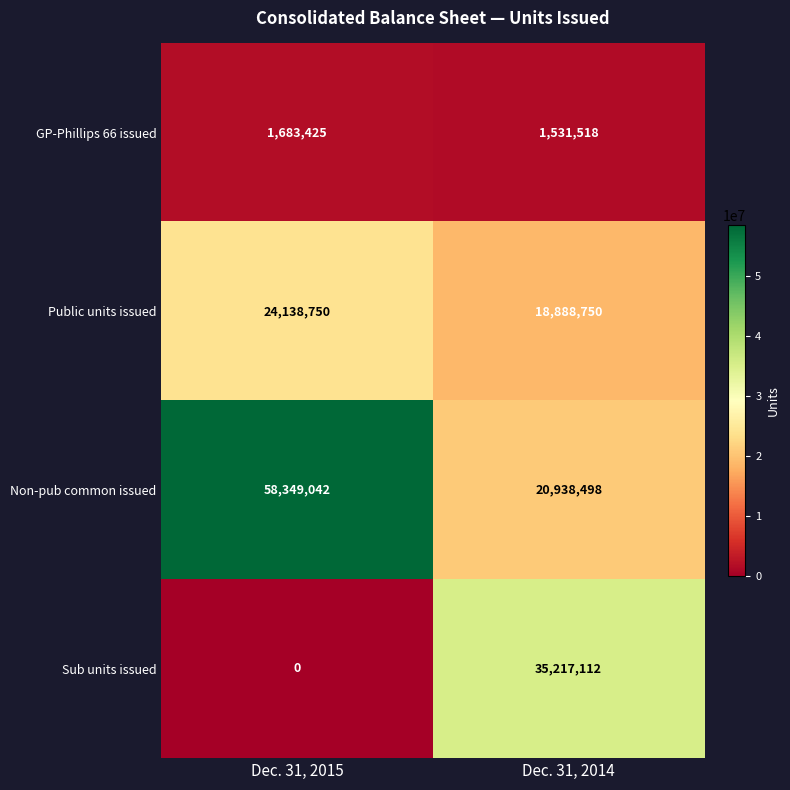

What is the difference between the highest and lowest values at Dec. 31, 2015?

58349042